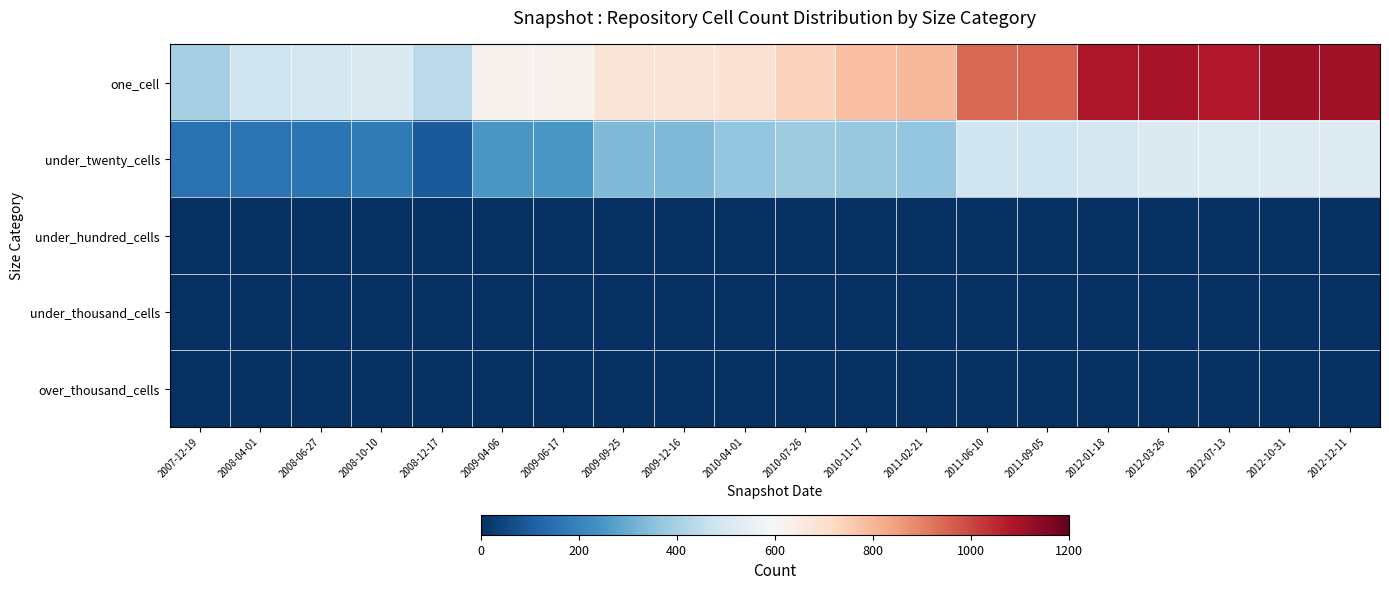

Reading left to right, what are all the values shown in this chart?

one_cell: 2007-12-19=402	2008-04-01=480	2008-06-27=493	2008-10-10=512	2008-12-17=441	2009-04-06=621	2009-06-17=625	2009-09-25=677	2009-12-16=678	2010-04-01=687	2010-07-26=737	2010-11-17=779	2011-02-21=796	2011-06-10=946	2011-09-05=948	2012-01-18=1087	2012-03-26=1093	2012-07-13=1081	2012-10-31=1102	2012-12-11=1102
under_twenty_cells: 2007-12-19=152	2008-04-01=157	2008-06-27=160	2008-10-10=174	2008-12-17=97	2009-04-06=250	2009-06-17=250	2009-09-25=335	2009-12-16=335	2010-04-01=370	2010-07-26=385	2010-11-17=372	2011-02-21=367	2011-06-10=481	2011-09-05=481	2012-01-18=497	2012-03-26=514	2012-07-13=519	2012-10-31=523	2012-12-11=523
under_hundred_cells: 2007-12-19=0	2008-04-01=0	2008-06-27=0	2008-10-10=0	2008-12-17=0	2009-04-06=0	2009-06-17=0	2009-09-25=0	2009-12-16=0	2010-04-01=0	2010-07-26=0	2010-11-17=0	2011-02-21=0	2011-06-10=0	2011-09-05=0	2012-01-18=0	2012-03-26=1	2012-07-13=0	2012-10-31=0	2012-12-11=0
under_thousand_cells: 2007-12-19=0	2008-04-01=0	2008-06-27=0	2008-10-10=0	2008-12-17=0	2009-04-06=0	2009-06-17=0	2009-09-25=0	2009-12-16=0	2010-04-01=0	2010-07-26=0	2010-11-17=0	2011-02-21=0	2011-06-10=0	2011-09-05=0	2012-01-18=0	2012-03-26=0	2012-07-13=0	2012-10-31=0	2012-12-11=0
over_thousand_cells: 2007-12-19=0	2008-04-01=0	2008-06-27=0	2008-10-10=0	2008-12-17=0	2009-04-06=0	2009-06-17=0	2009-09-25=0	2009-12-16=0	2010-04-01=0	2010-07-26=0	2010-11-17=0	2011-02-21=0	2011-06-10=0	2011-09-05=0	2012-01-18=0	2012-03-26=0	2012-07-13=0	2012-10-31=0	2012-12-11=0